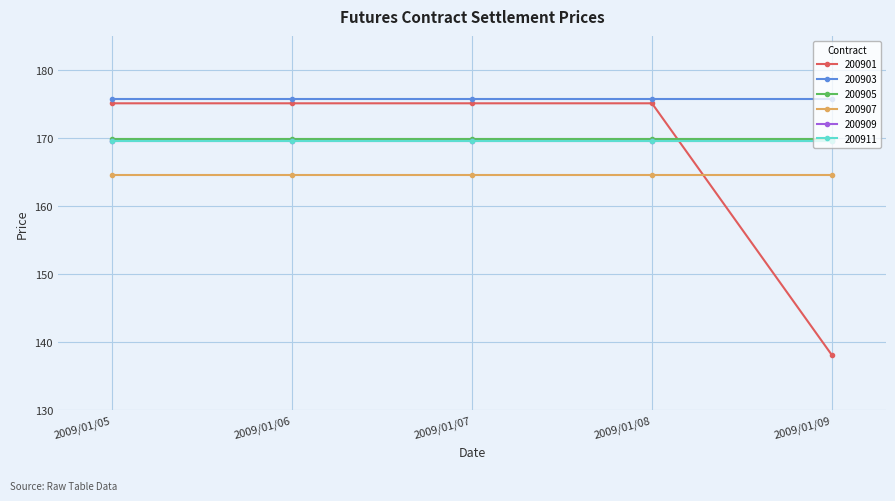

List the labels in order of 200911 value, largest first.

2009/01/05, 2009/01/06, 2009/01/07, 2009/01/08, 2009/01/09